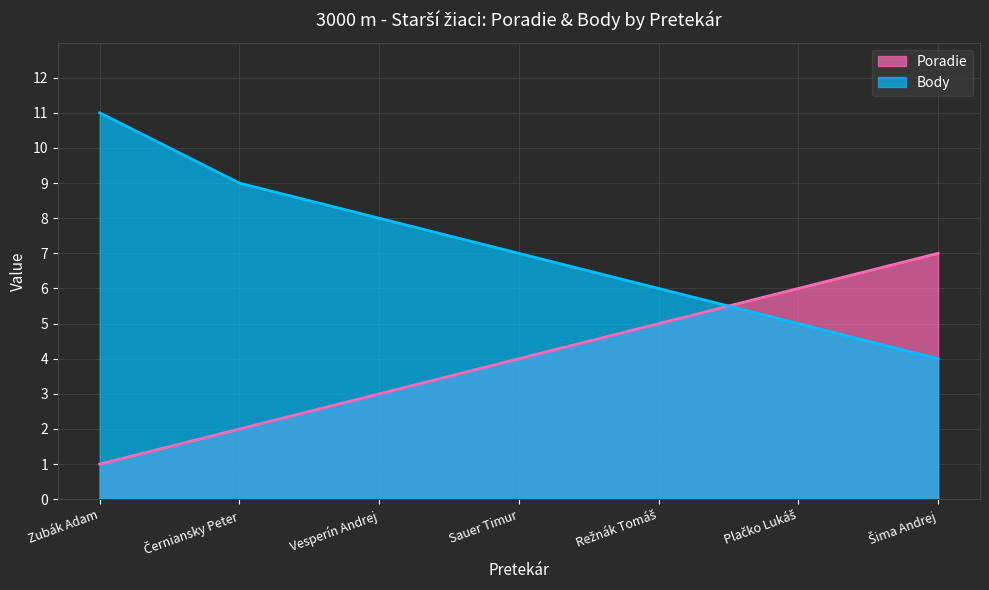

How many series are shown in this chart?

2